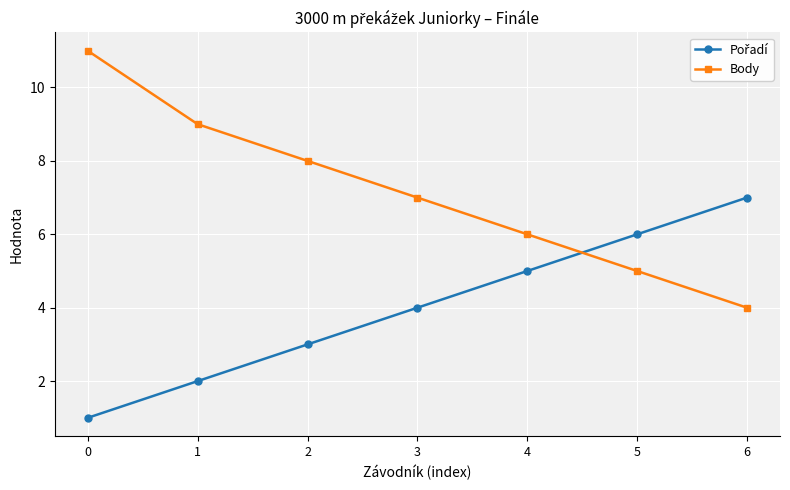

The value of Body at 0 is 11. True or false?

True